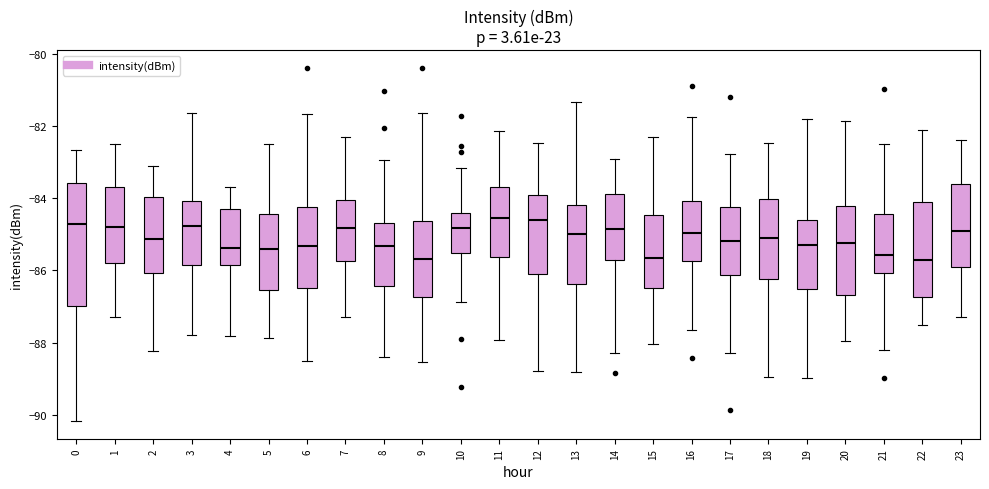

Reading left to right, read every box against the y-axis: the position of its median line, the range the box covers, and the ends of its whiskers. The values are not printed on the chart, so give them approximately, as read against the axis.

0: median -84.8, box -87.0 to -83.6, whiskers -90.2 to -82.6
1: median -84.8, box -85.8 to -83.6, whiskers -87.2 to -82.4
2: median -85.2, box -86.0 to -84.0, whiskers -88.2 to -83.2
3: median -84.8, box -85.8 to -84.0, whiskers -87.8 to -81.6
4: median -85.4, box -85.8 to -84.4, whiskers -87.8 to -83.8
5: median -85.4, box -86.6 to -84.4, whiskers -87.8 to -82.6
6: median -85.4, box -86.4 to -84.2, whiskers -88.6 to -81.6
7: median -84.8, box -85.8 to -84.0, whiskers -87.2 to -82.4
8: median -85.4, box -86.4 to -84.6, whiskers -88.4 to -83.0
9: median -85.6, box -86.8 to -84.6, whiskers -88.6 to -81.6
10: median -84.8, box -85.6 to -84.4, whiskers -86.8 to -83.2
11: median -84.6, box -85.6 to -83.6, whiskers -88.0 to -82.2
12: median -84.6, box -86.2 to -84.0, whiskers -88.8 to -82.4
13: median -85.0, box -86.4 to -84.2, whiskers -88.8 to -81.4
14: median -84.8, box -85.8 to -83.8, whiskers -88.2 to -83.0
15: median -85.6, box -86.4 to -84.4, whiskers -88.0 to -82.4
16: median -85.0, box -85.8 to -84.0, whiskers -87.6 to -81.8
17: median -85.2, box -86.2 to -84.2, whiskers -88.2 to -82.8
18: median -85.2, box -86.2 to -84.0, whiskers -89.0 to -82.4
19: median -85.2, box -86.6 to -84.6, whiskers -89.0 to -81.8
20: median -85.2, box -86.6 to -84.2, whiskers -88.0 to -81.8
21: median -85.6, box -86.0 to -84.4, whiskers -88.2 to -82.4
22: median -85.6, box -86.8 to -84.0, whiskers -87.6 to -82.2
23: median -84.8, box -85.8 to -83.6, whiskers -87.2 to -82.4